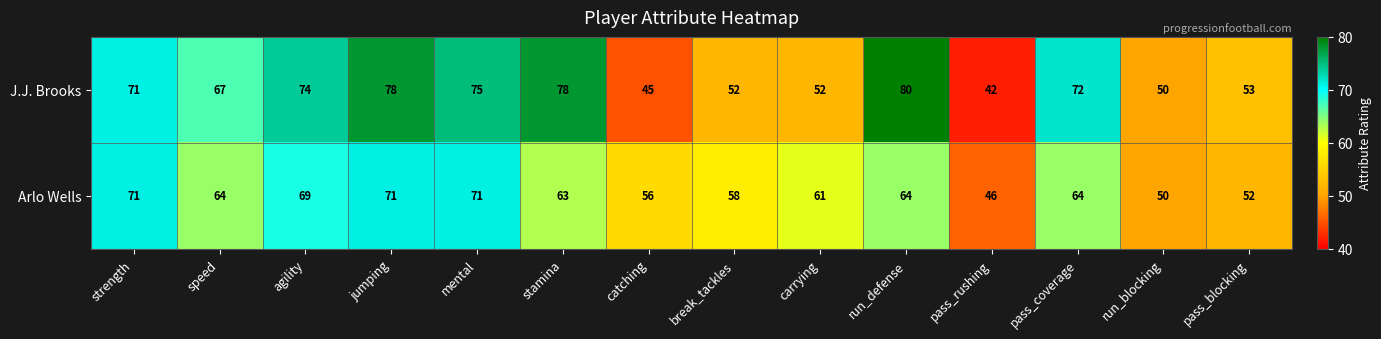

What is the difference between the highest and lowest values at pass_rushing?

4